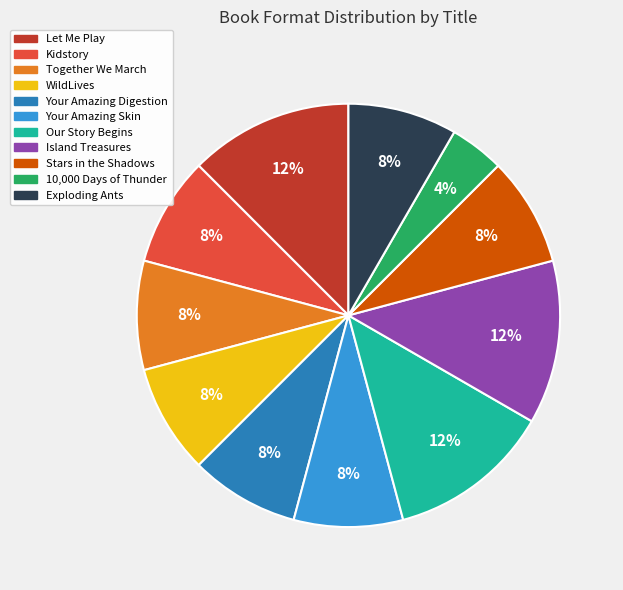

What is the smallest slice in the pie chart?

10,000 Days of Thunder